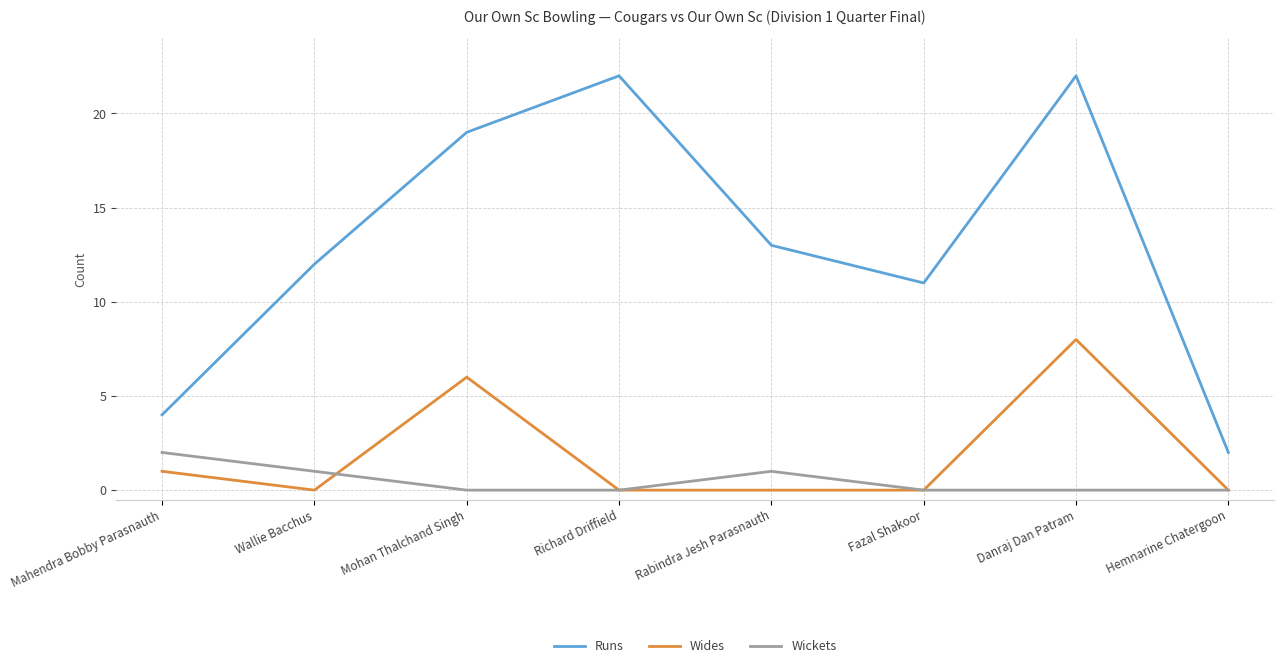

What position from the left is Rabindra Jesh Parasnauth?

5